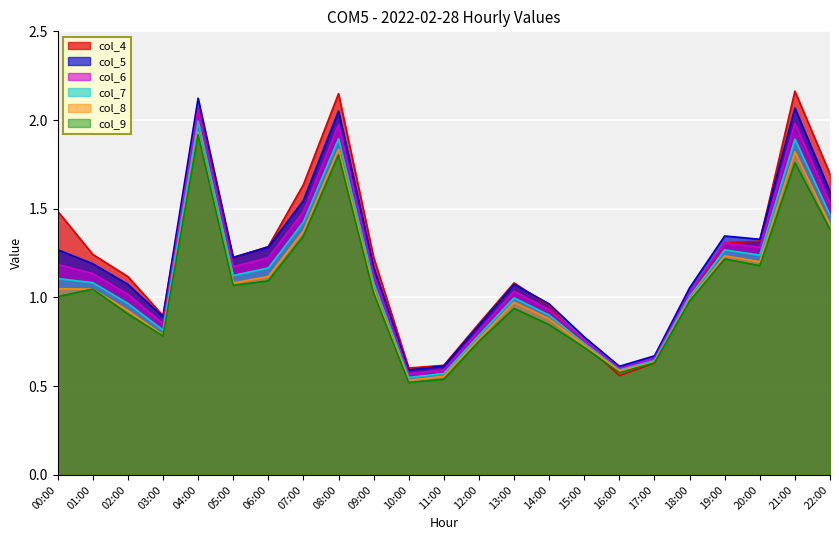

At which category does the chart reach its minimum across all series?

10:00